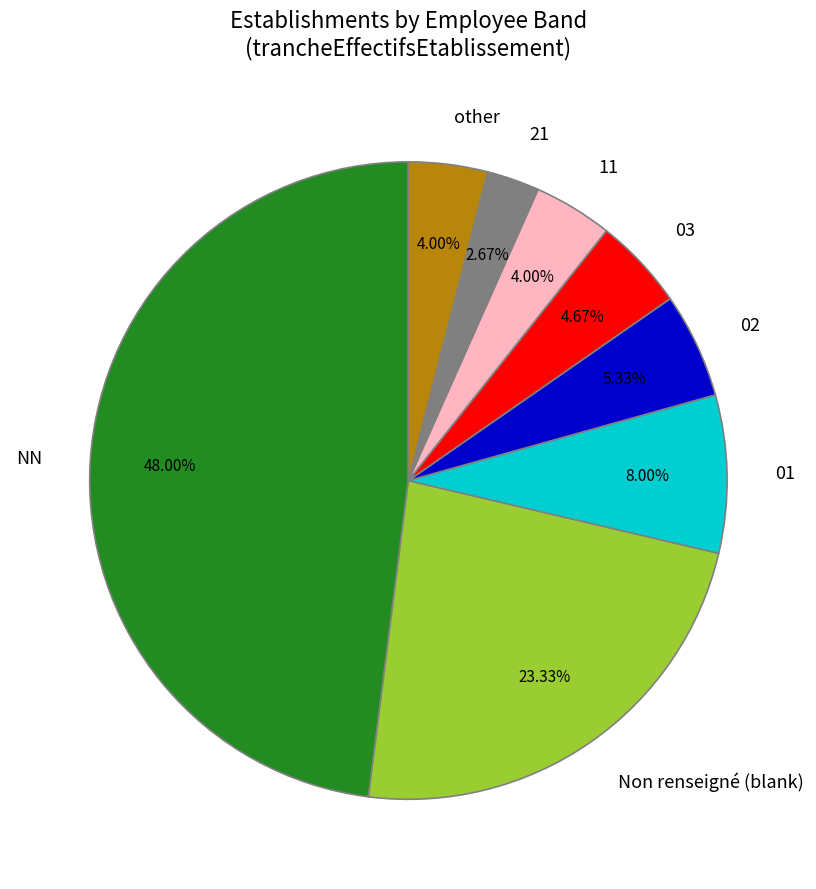

To the nearest percent, what portion does 01 represent?

8%